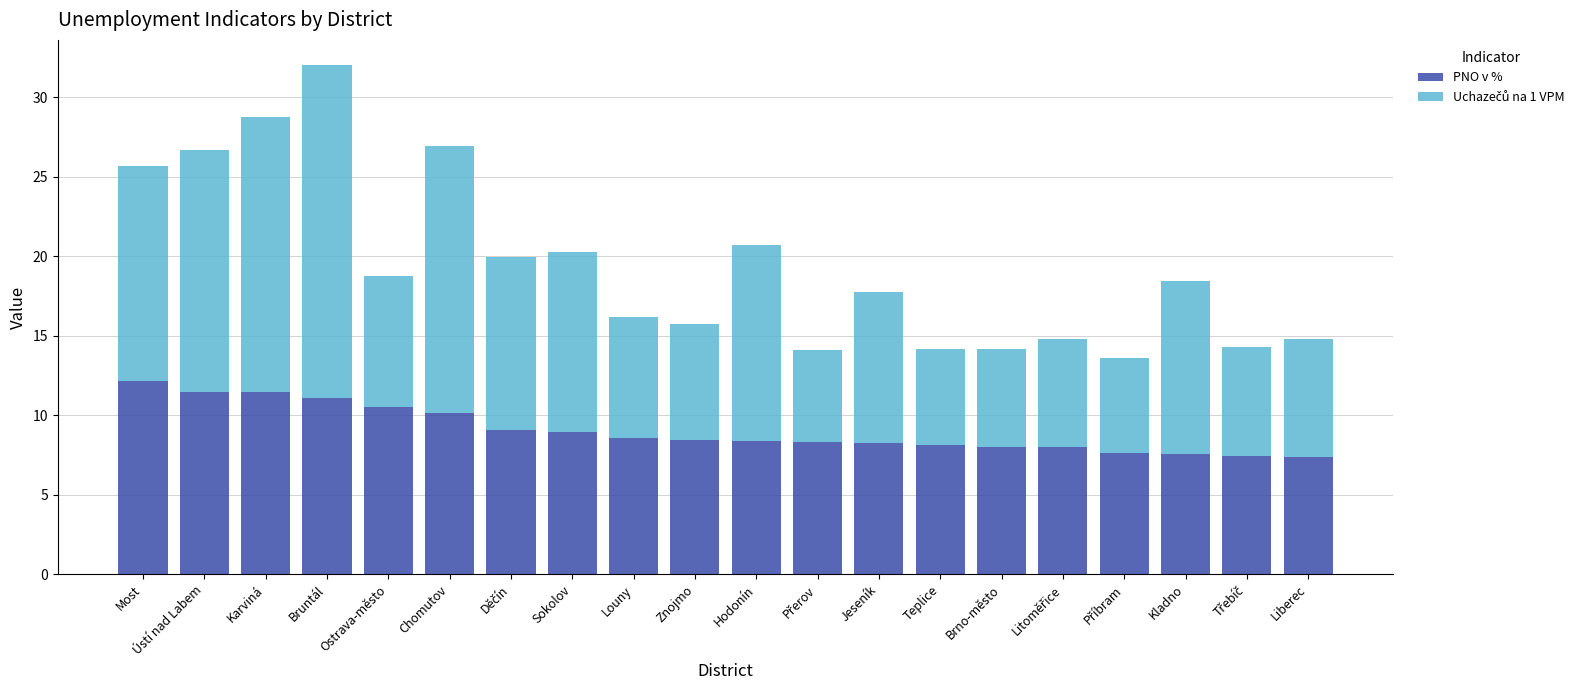

Does the chart contain stacked bars?

Yes